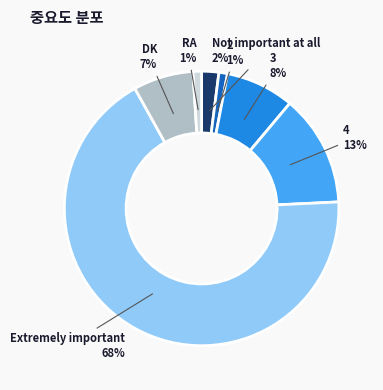

Combined, do DK and Extremely important account for over 50%?

Yes